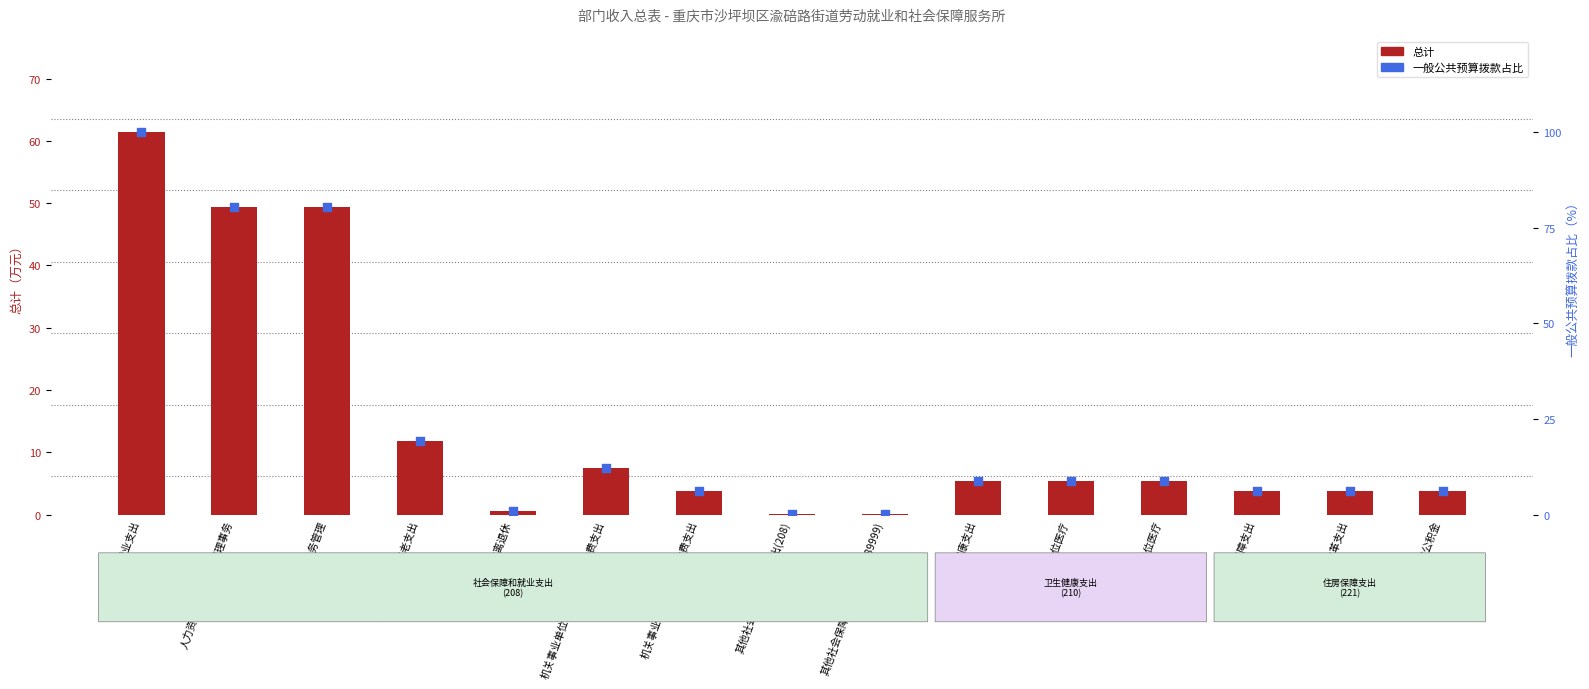

What is the total value across all series at 社会保障和就业支出?

161.4